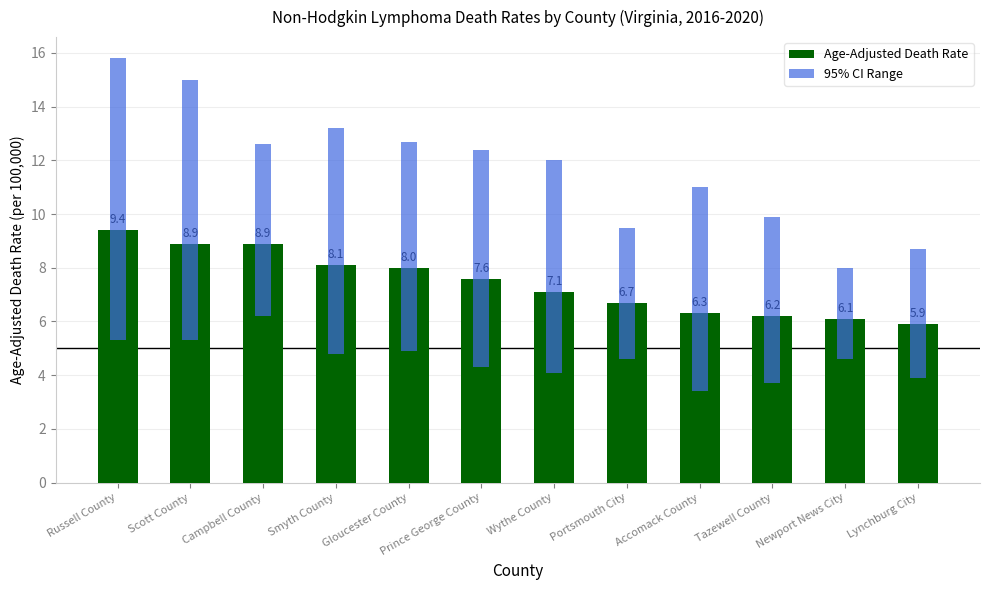

Is it true that 95% CI Range equals 5.8 at Newport News City?

False